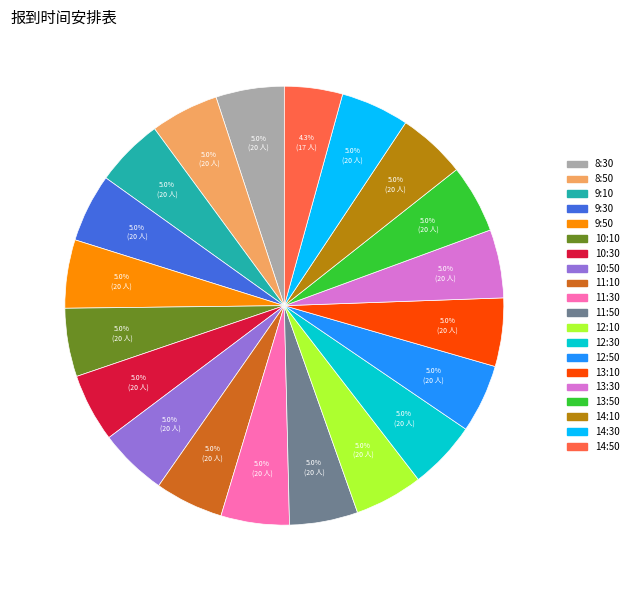

To the nearest percent, what percentage of the pie is 14:50?

4%